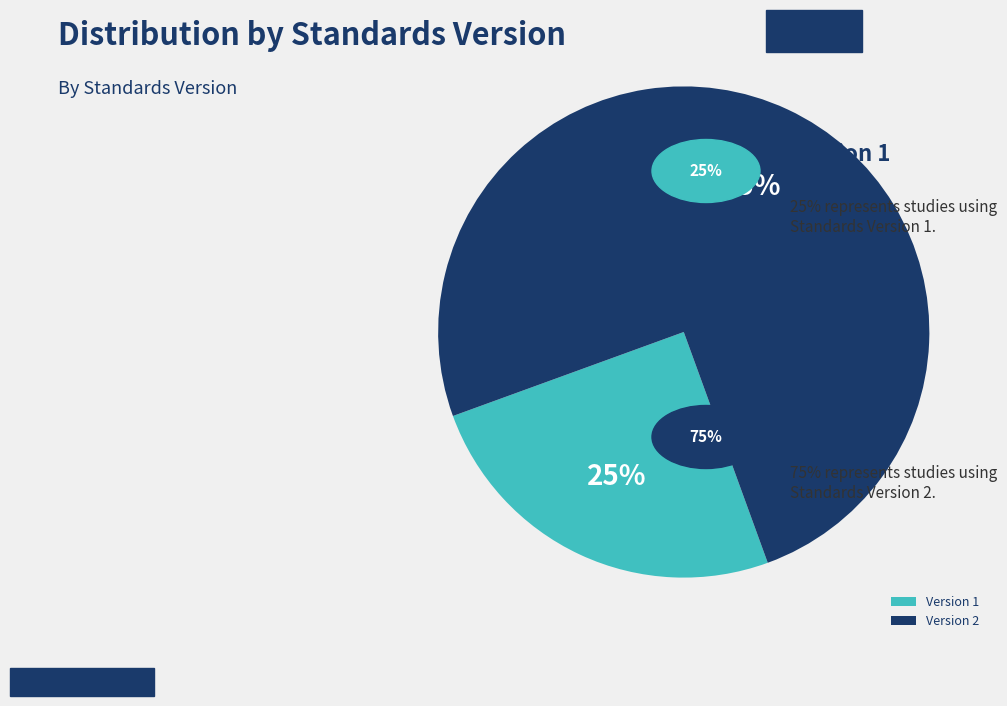

Is Version 2 the majority of the pie?

Yes